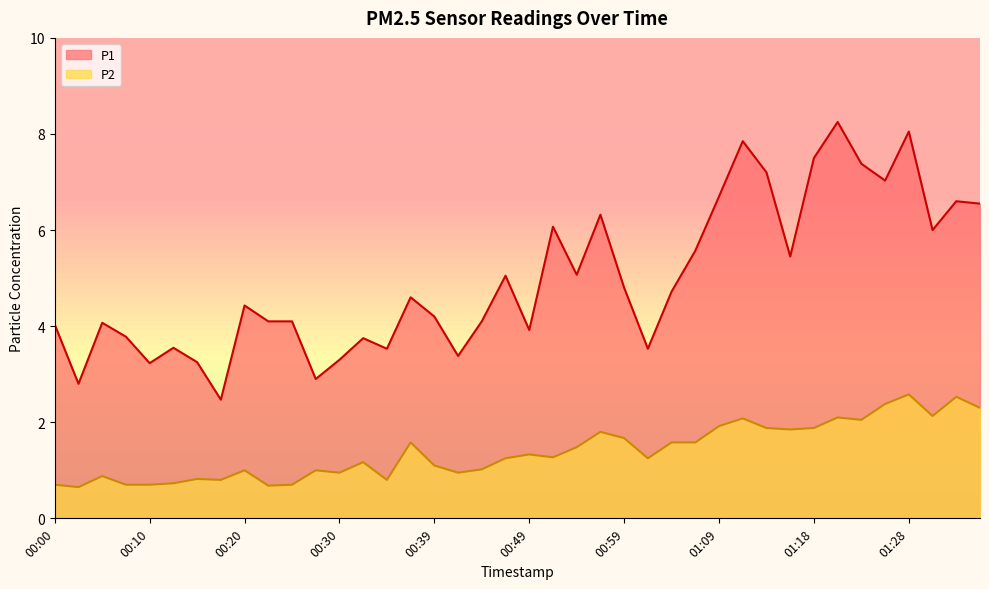

What is the sum of the P2 values at 00:54 and 01:36?

3.8